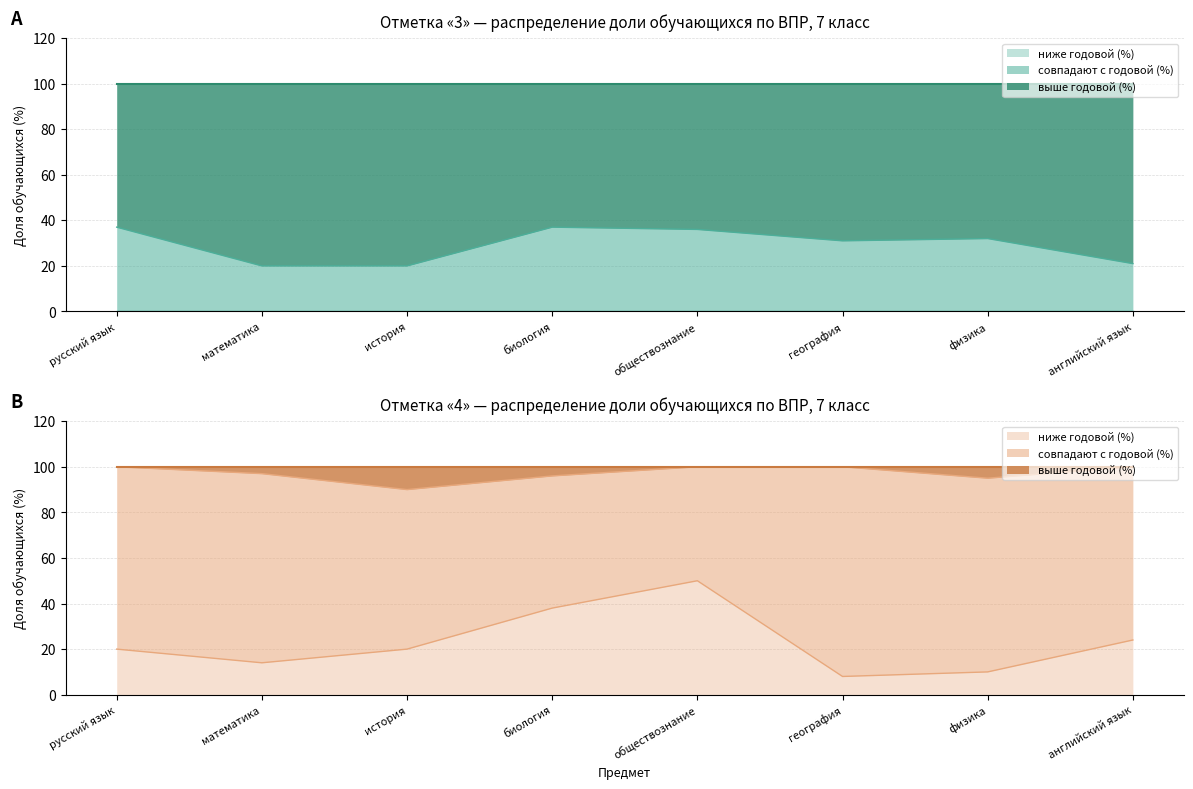

The value of выше годовой (%) at физика is 36. True or false?

False